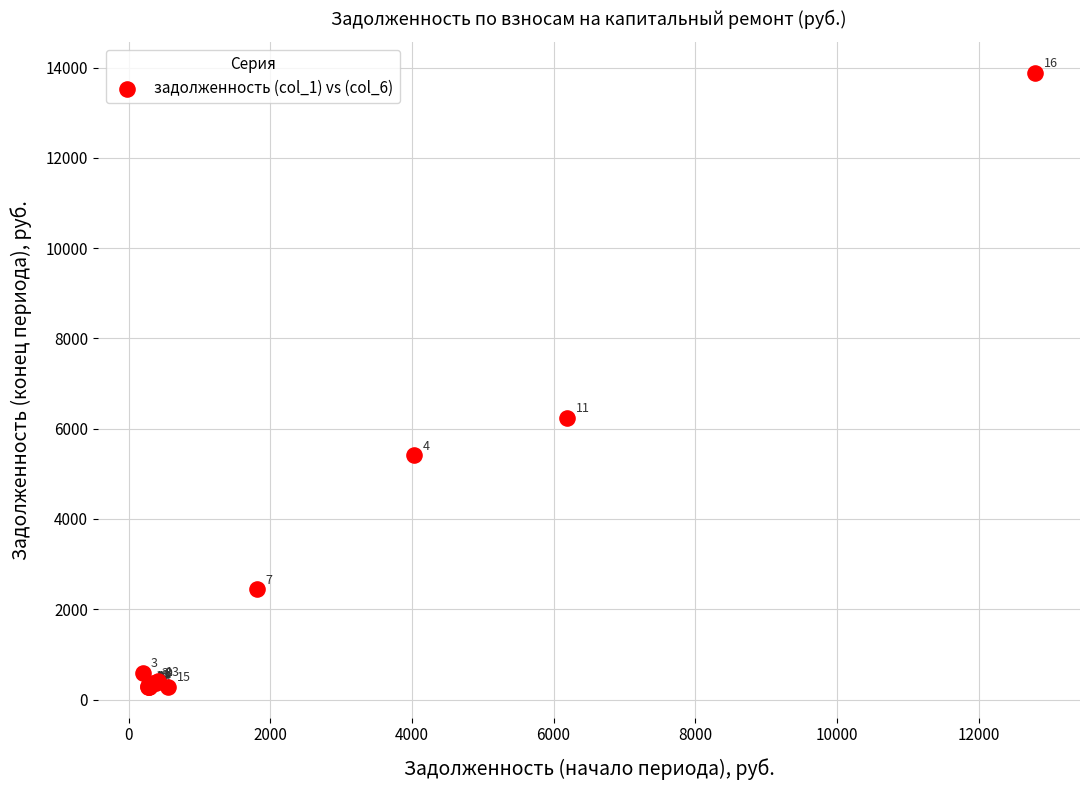

What Y value in the scatter plot is closest to 7084?

6239.9